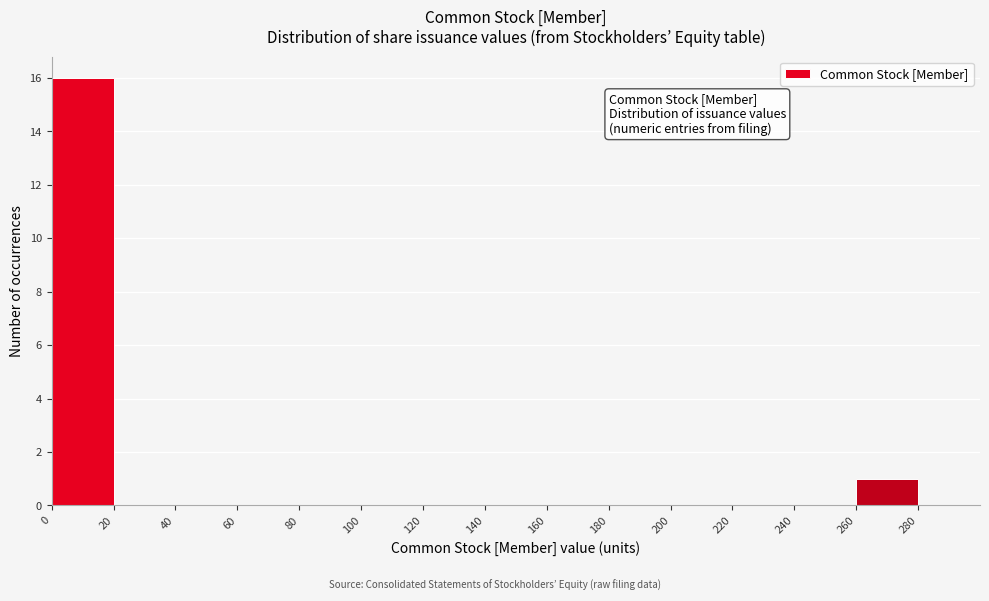

Reading left to right, transcribe this chart: for each bar, give the range it covers on the x-axis and its height. The values are not printed on the chart, so give them approximately, as read against the axis.

0 to 20: 16
20 to 40: 0
40 to 60: 0
60 to 80: 0
80 to 100: 0
100 to 120: 0
120 to 140: 0
140 to 160: 0
160 to 180: 0
180 to 200: 0
200 to 220: 0
220 to 240: 0
240 to 260: 0
260 to 280: 1
280 to 300: 0